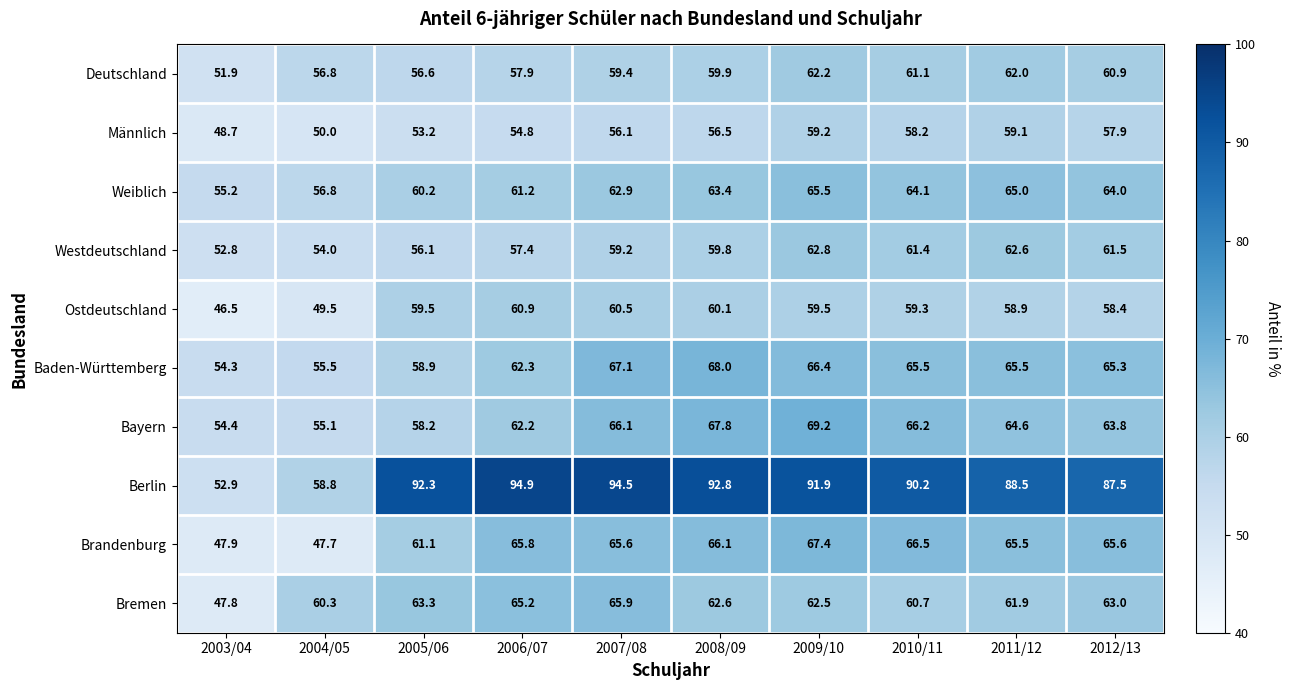

True or false: Männlich has a value of 59.1 at 2011/12.

True